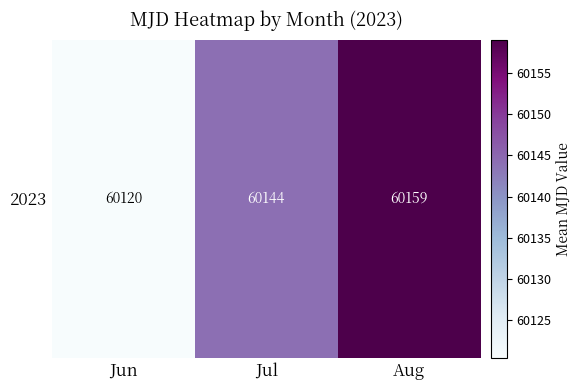

How many values exceed 60144?

1